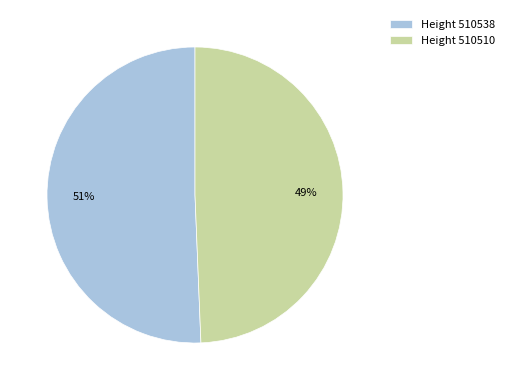

Rank the categories by value from highest to lowest.

Height 510538, Height 510510